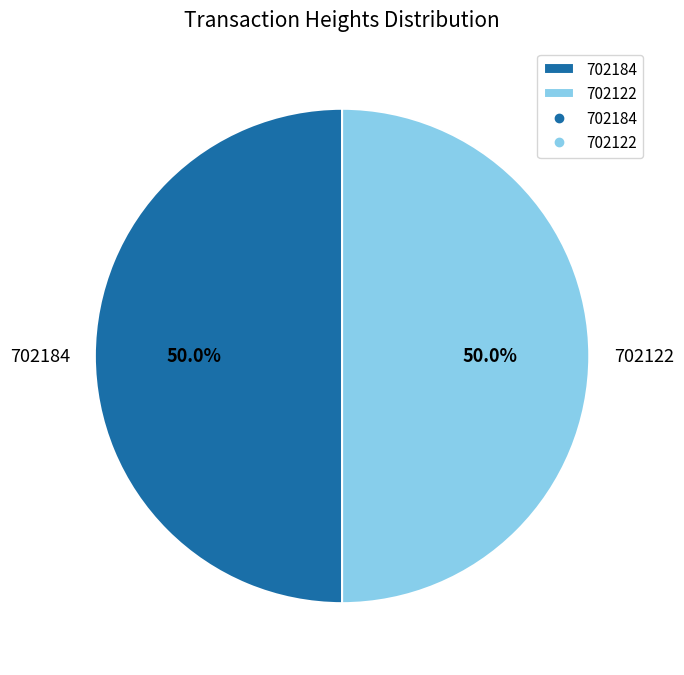

What percentage do 702122 and 702184 together represent?

100.0%